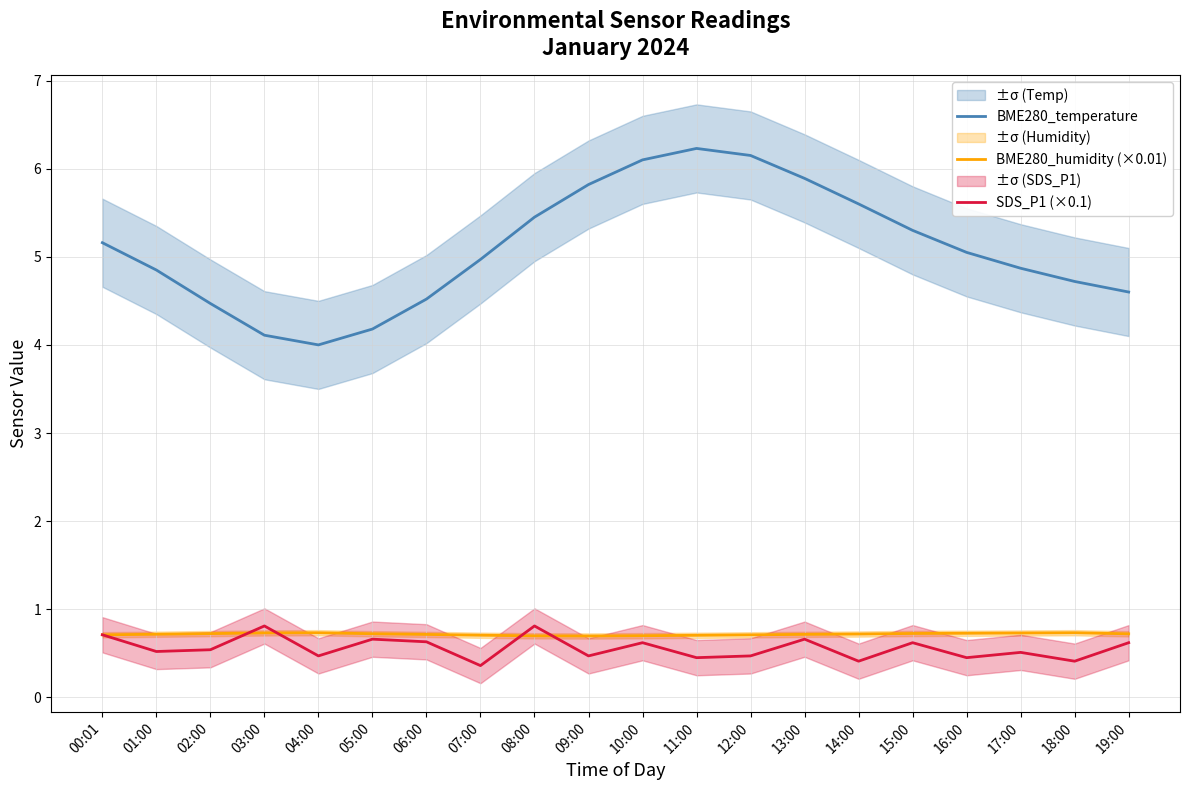

What position from the left is 06:00?

7